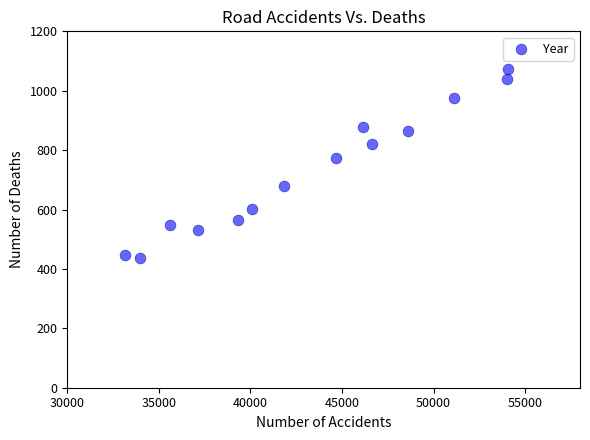

What is the range of X values (max minus min)?

20895